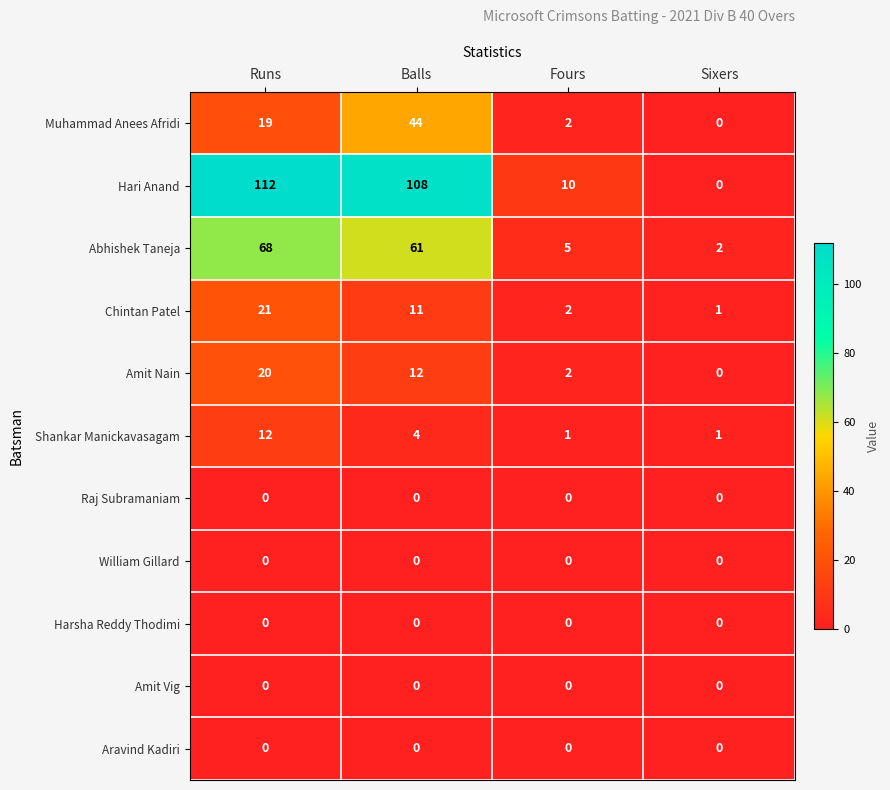

Rank the categories by Amit Nain value from highest to lowest.

Runs, Balls, Fours, Sixers